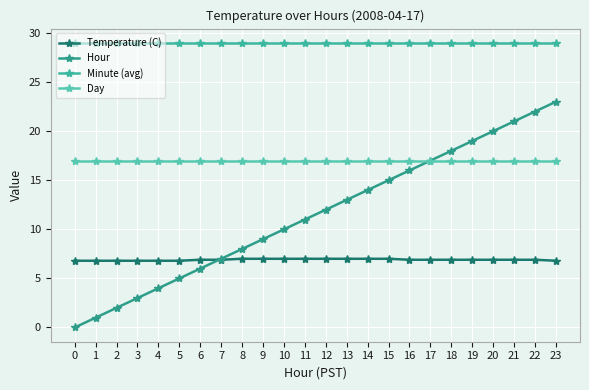

Does the chart display data point markers on the line(s)?

Yes